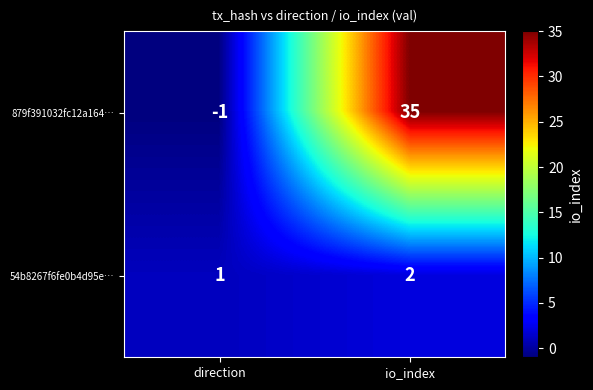

What is the spread (max minus min) of values at io_index?

33